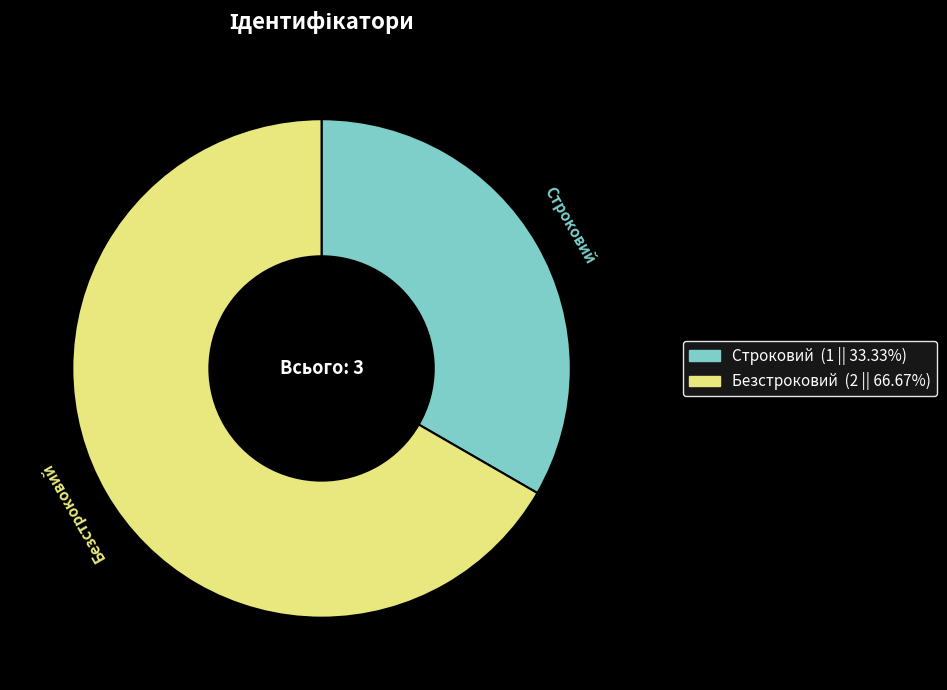

Does Строковий account for over 50% of the chart?

No